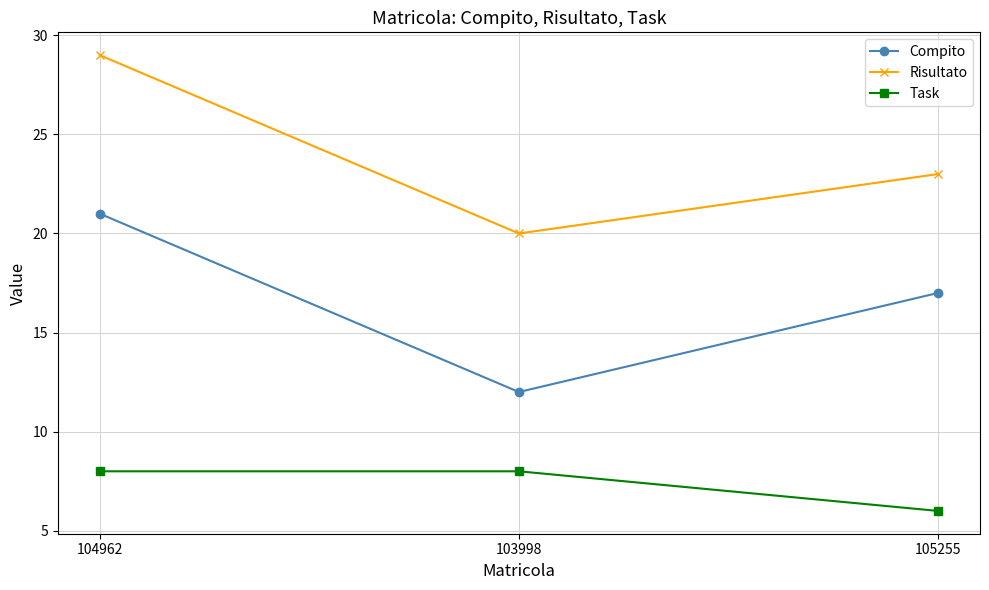

Rank the categories by Compito value from highest to lowest.

104962, 105255, 103998